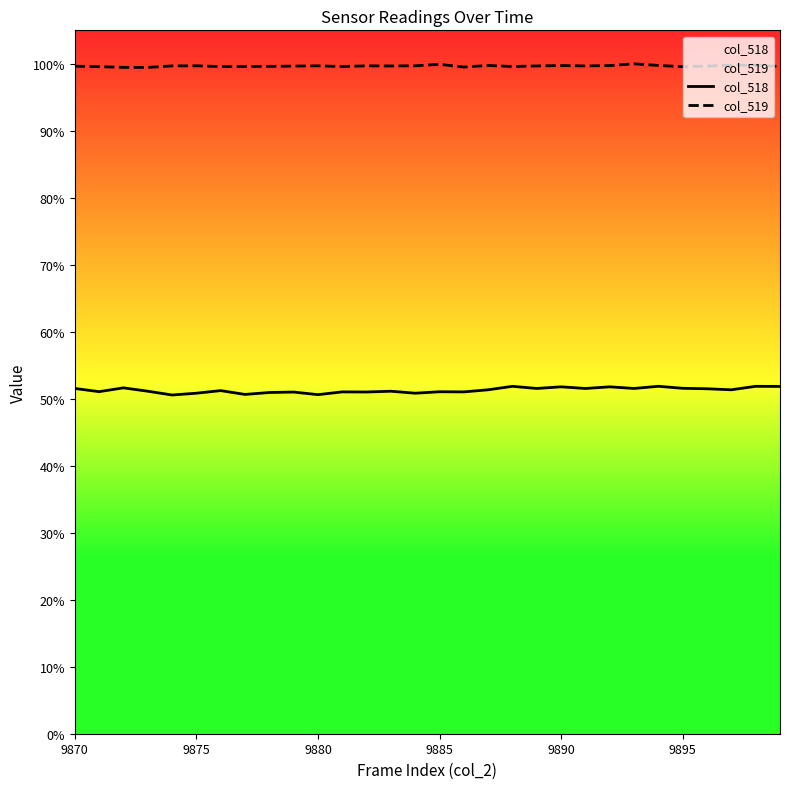

Count the number of data series in this chart.

2